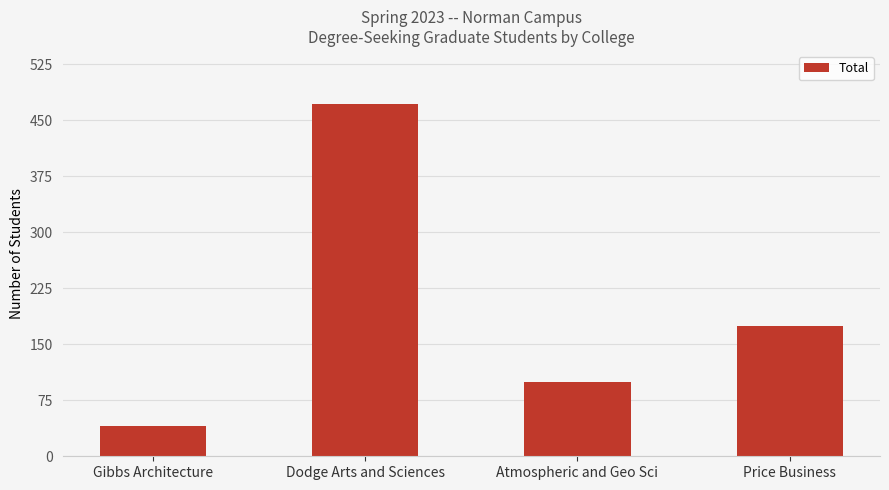

How many data points does each series have?

4